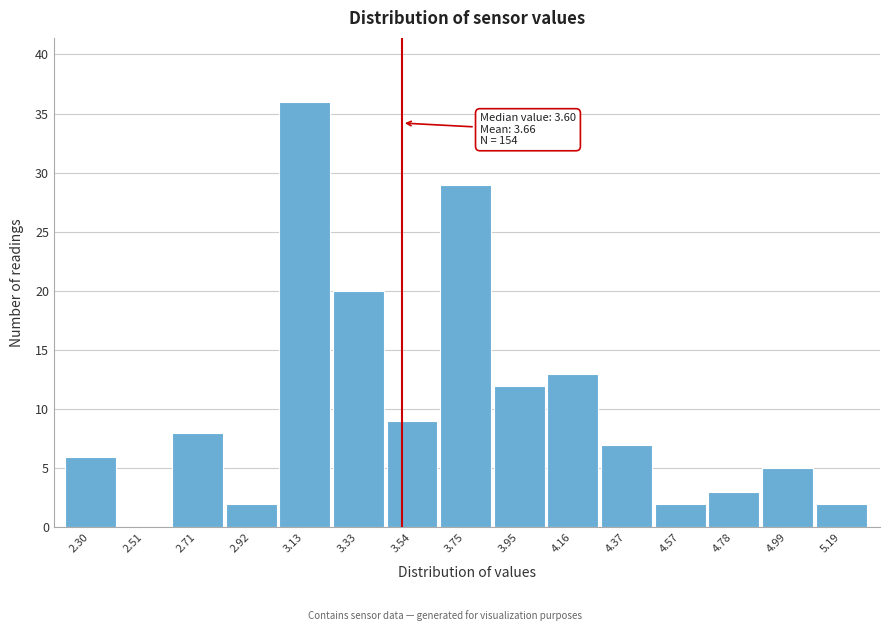

Reading left to right, list all the values displayed in this chart.

2.30=6	2.51=0	2.71=8	2.92=2	3.13=36	3.33=20	3.54=9	3.75=29	3.95=12	4.16=13	4.37=7	4.57=2	4.78=3	4.99=5	5.19=2